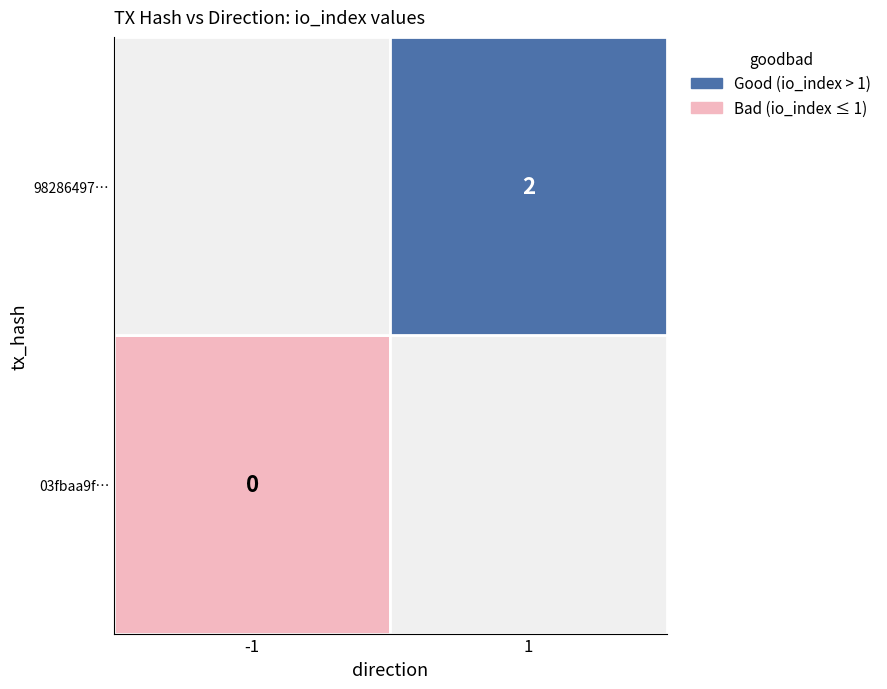

Reading right to left, transcribe all the data shown in this chart.

03fbaa9fd5d39ffbf75b7bd15338bc5e5c5dae5: io_index=0	direction=-1
98286497640e971be45ec245f5bce89edf94821: io_index=2	direction=1